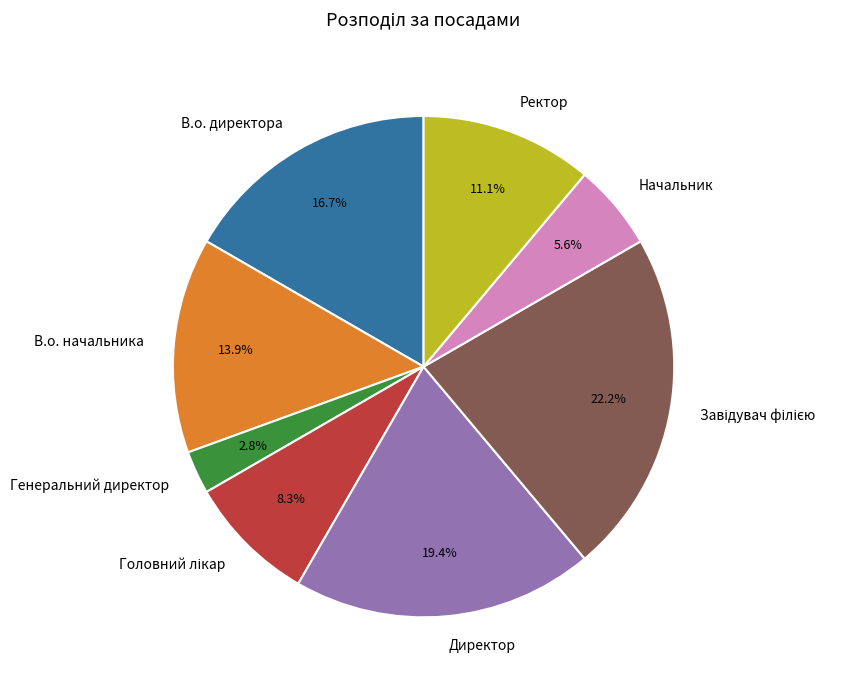

What percentage is the Ректор slice, to the nearest percent?

11%